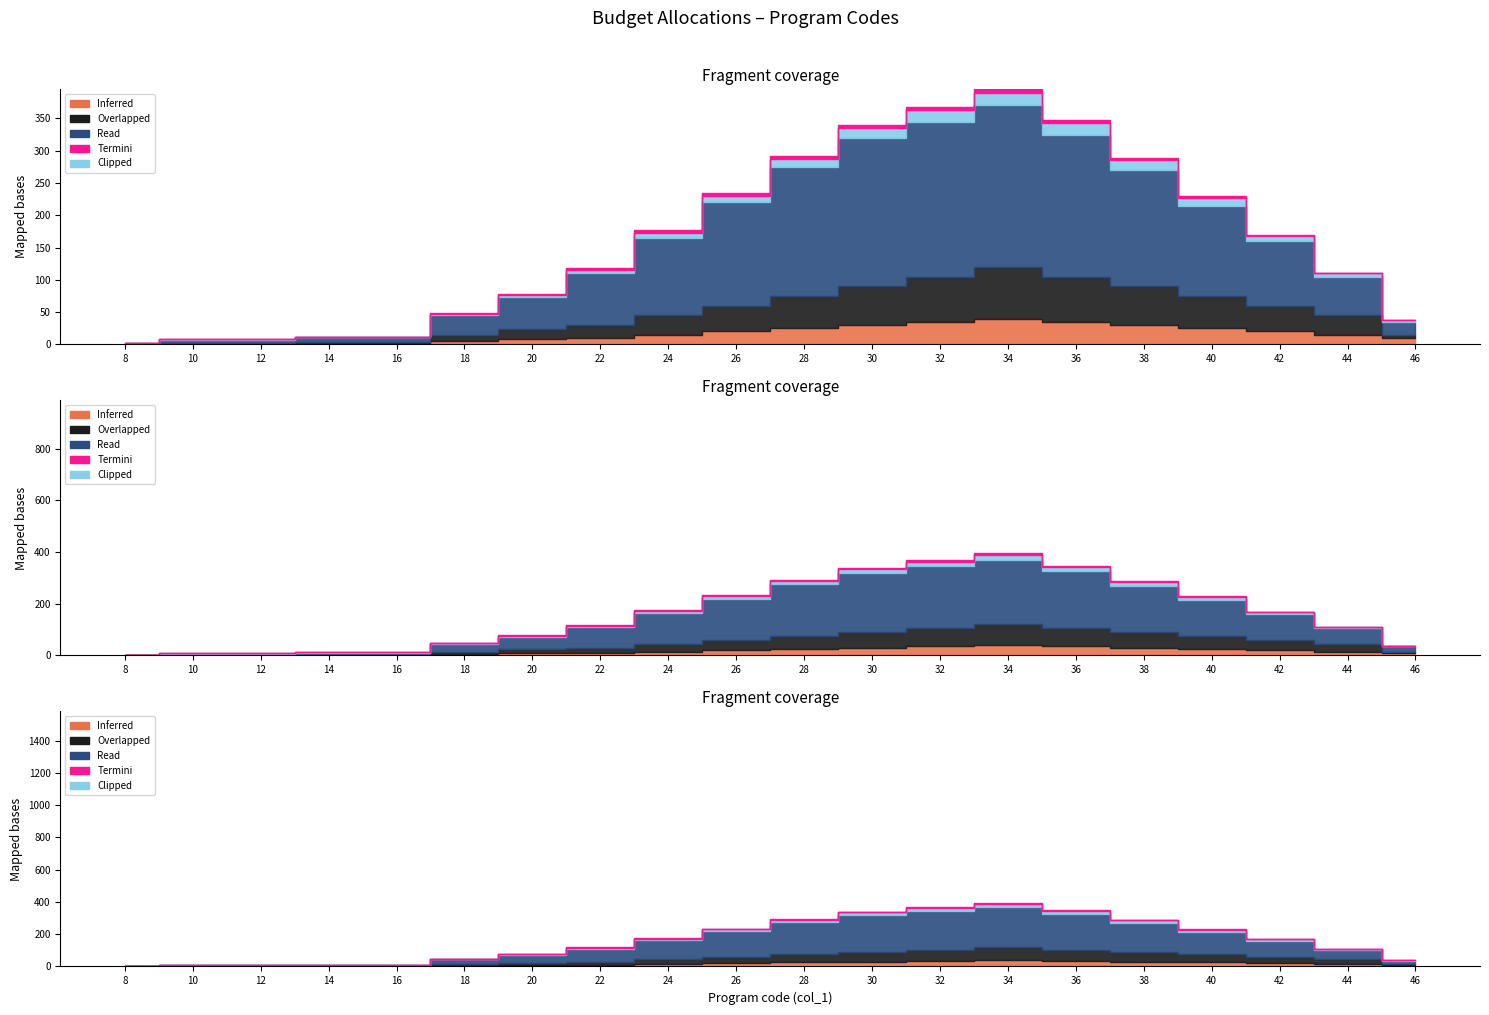

The value of Overlapped at 34 is 21. True or false?

False